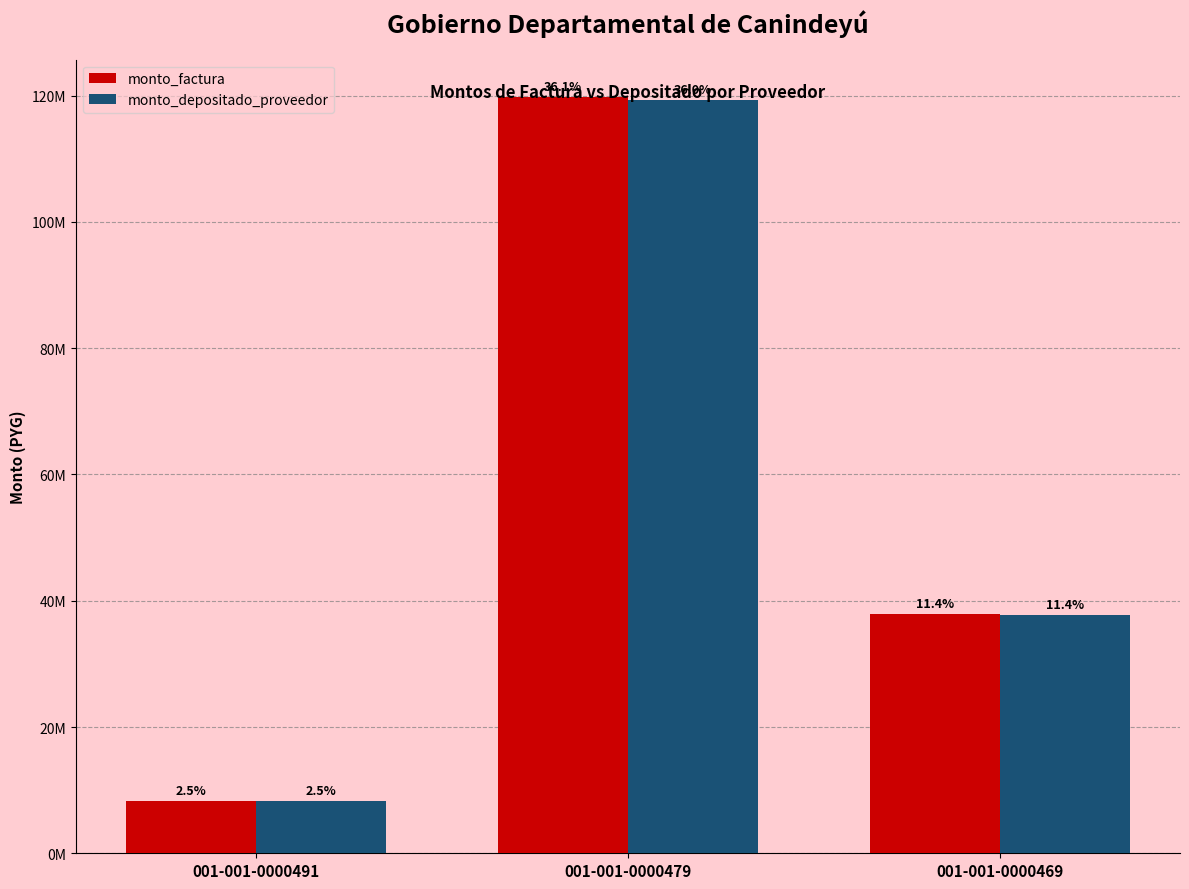

What is the difference between the highest and lowest values at 001-001-0000491?

30170